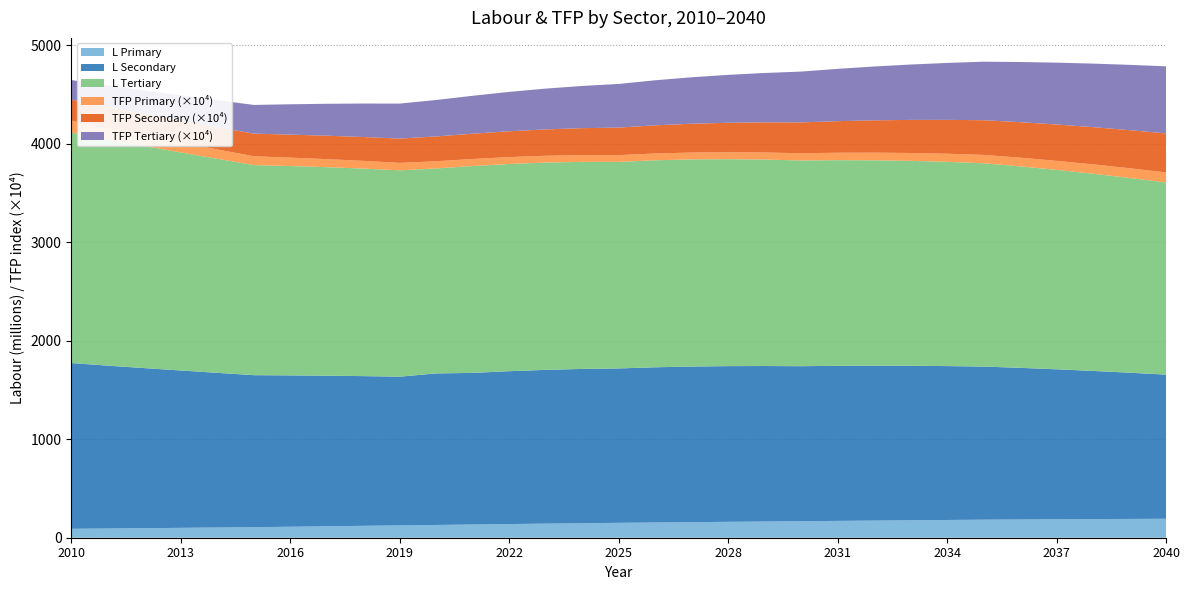

The L Primary series shows 138.7 at 2022. True or false?

True